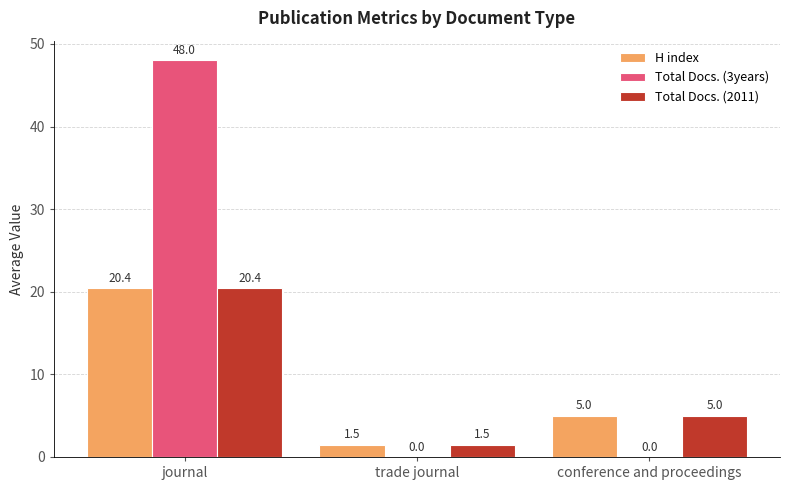

Is the value of Total Docs. (2011) at trade journal greater than the value of Total Docs. (3years) at conference and proceedings?

Yes